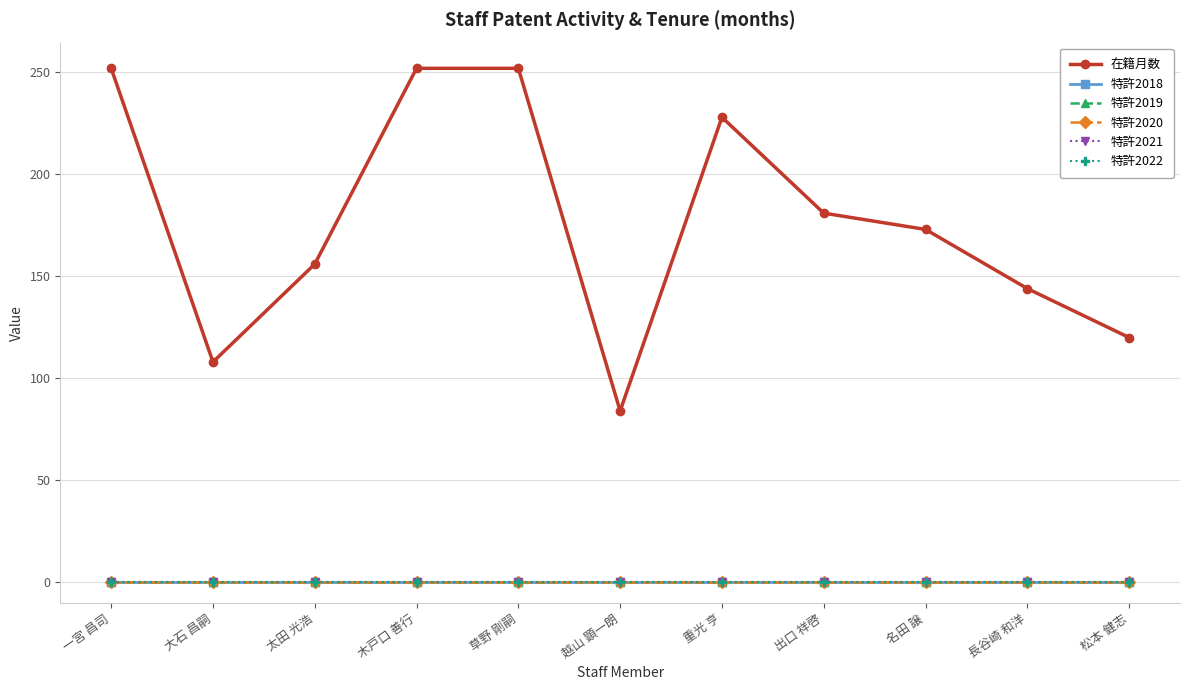

Reading right to left, list all the values displayed in this chart.

在籍月数: 120	144	173	181	228	84	252	252	156	108	252
特許2018: 0	0	0	0	0	0	0	0	0	0	0
特許2019: 0	0	0	0	0	0	0	0	0	0	0
特許2020: 0	0	0	0	0	0	0	0	0	0	0
特許2021: 0	0	0	0	0	0	0	0	0	0	0
特許2022: 0	0	0	0	0	0	0	0	0	0	0